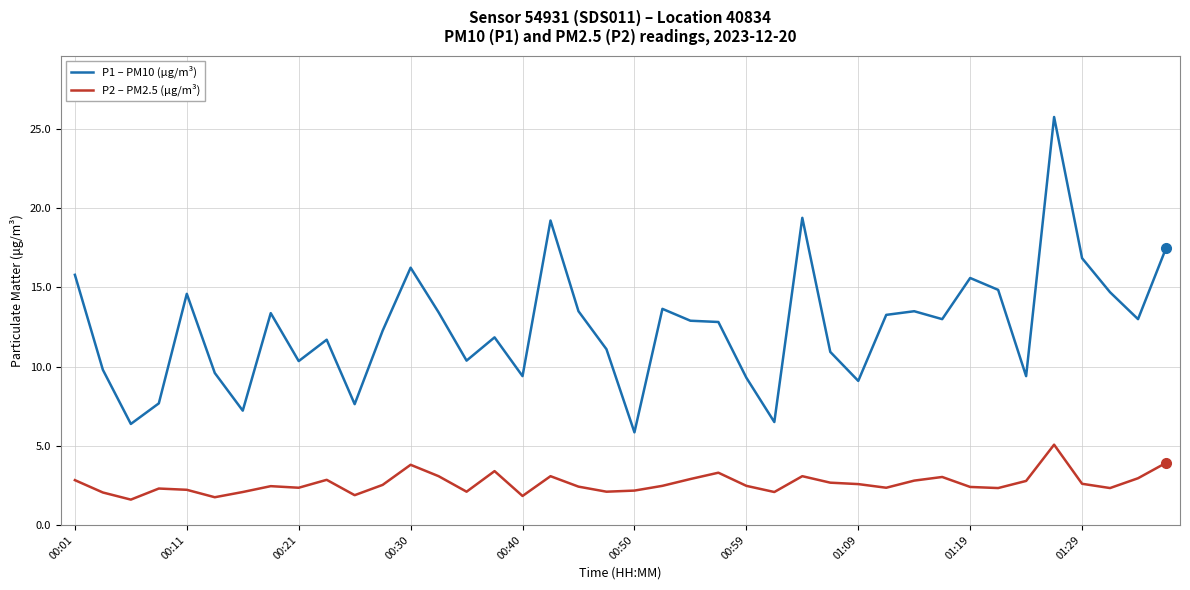

Which series has the largest range (max minus min)?

P1 – PM10 (µg/m³)